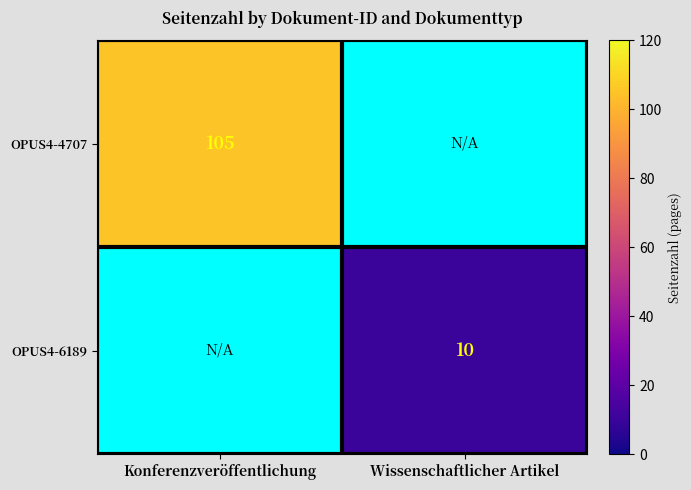

True or false: OPUS4-6189 has a value of 4 at Wissenschaftlicher Artikel.

False